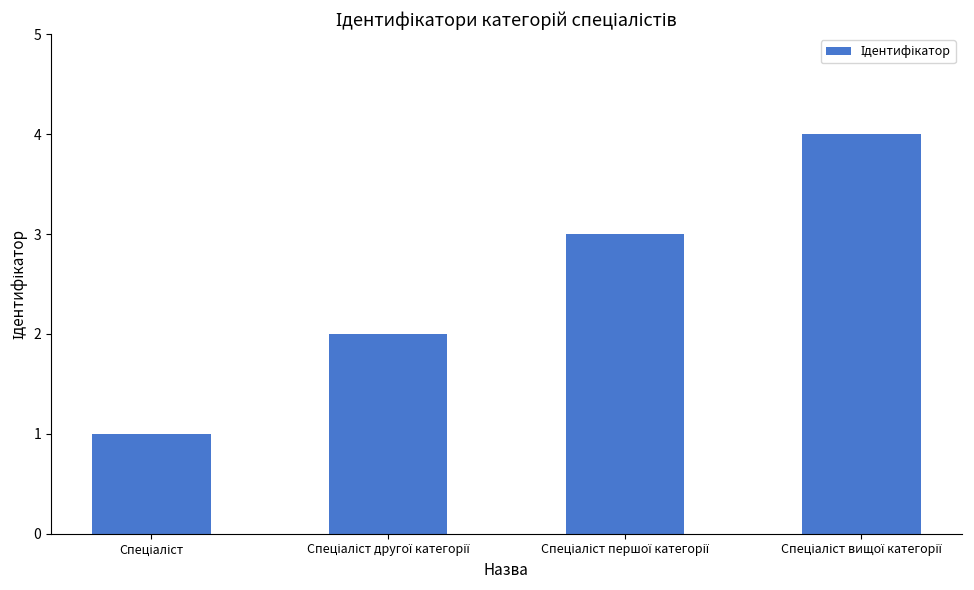

Does the chart contain any negative values?

No